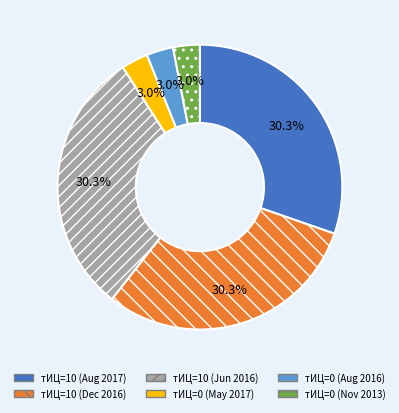

How many slices are in this pie chart?

6